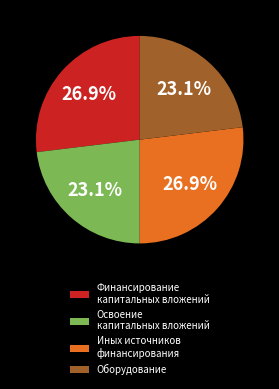

To the nearest percent, what is the difference between the largest and smallest slice percentages?

4%